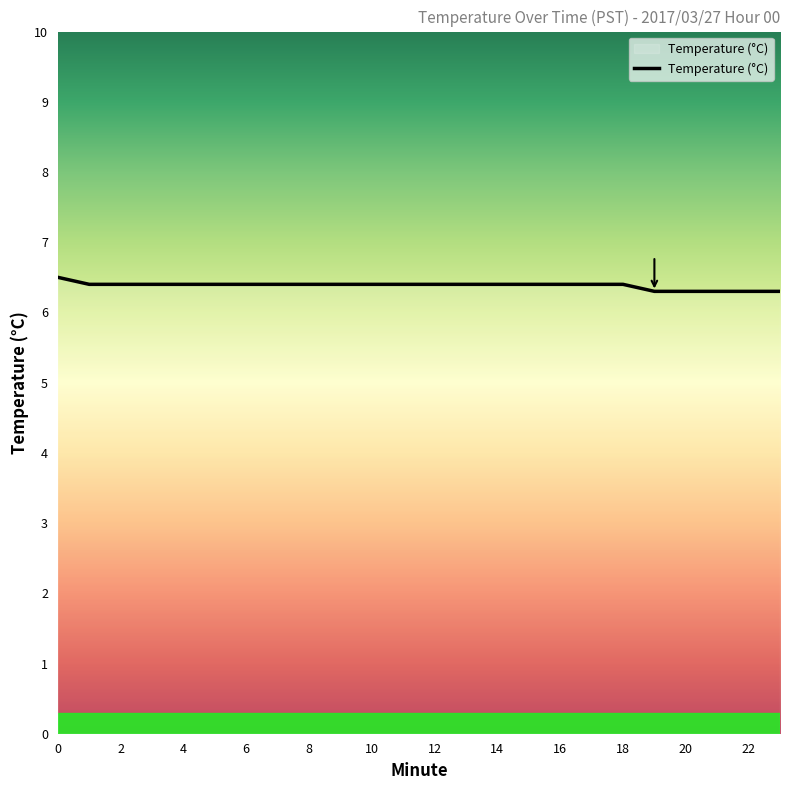

Count the number of categories in the chart.

24